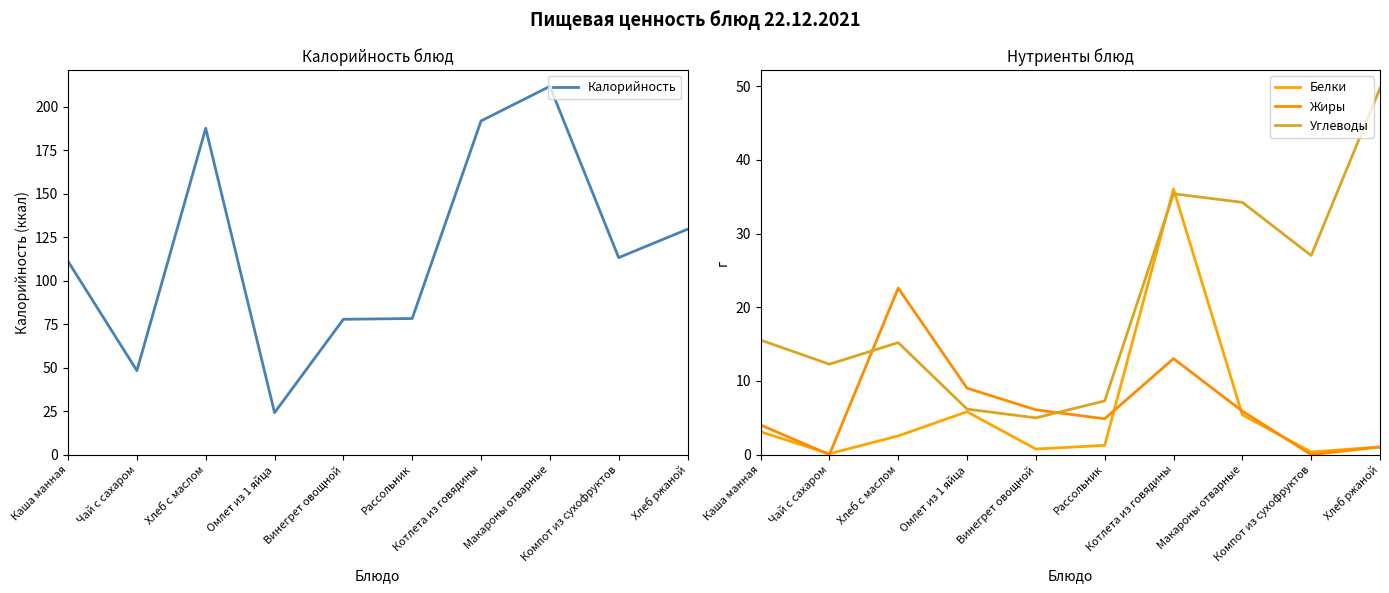

What is the label of the 10th point from the left?

Хлеб ржаной